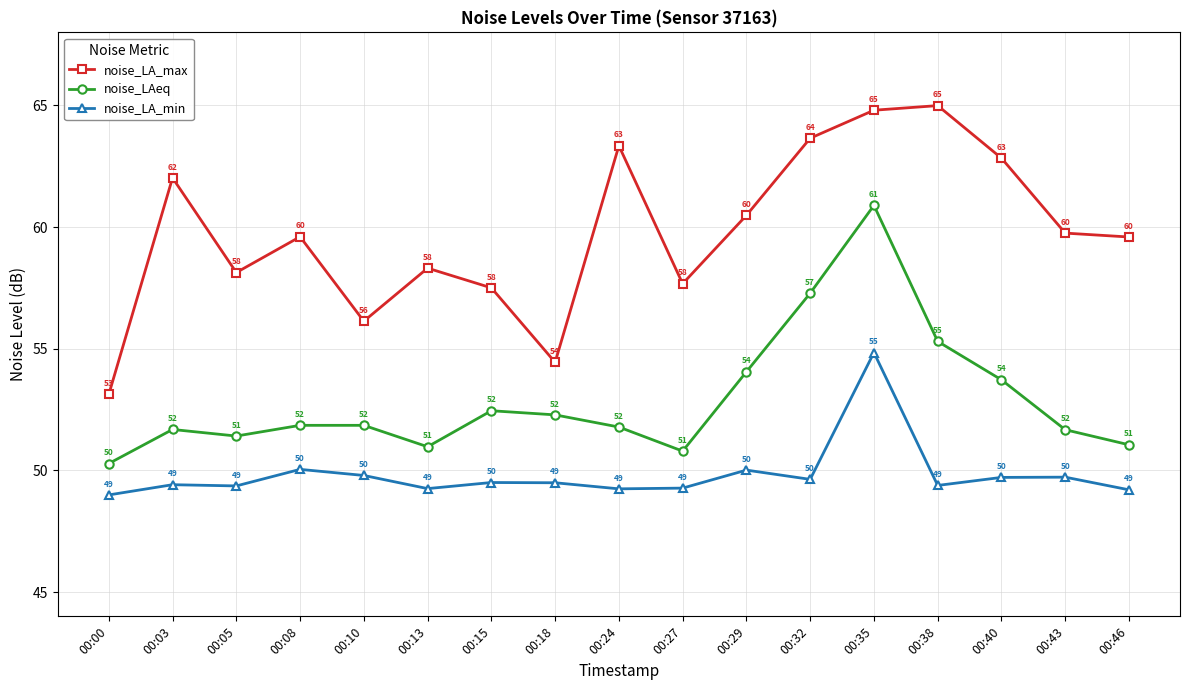

Is it true that noise_LA_min equals 10.9 at 00:24?

False